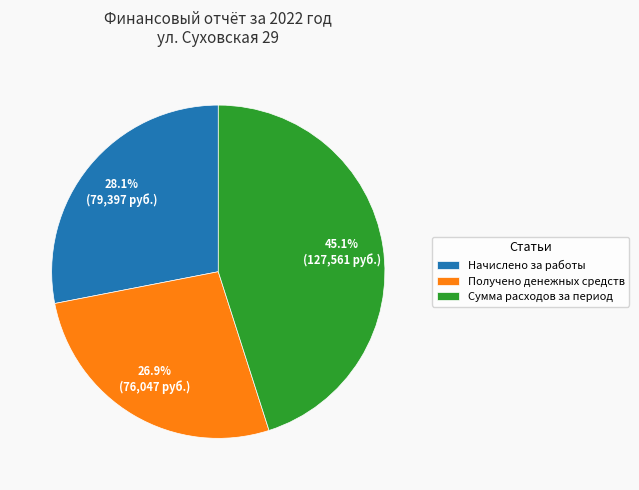

How much of the chart is everything except Получено денежных средств?

73.1%